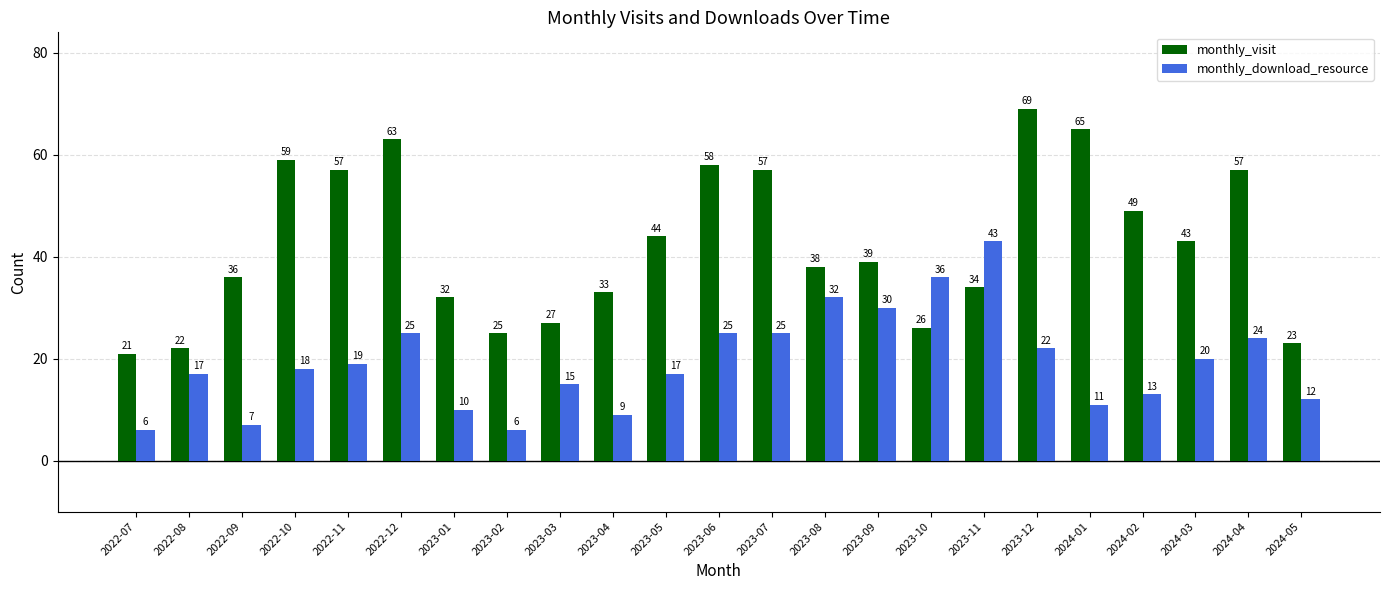

What is the difference between the highest and lowest values at 2023-11?

9